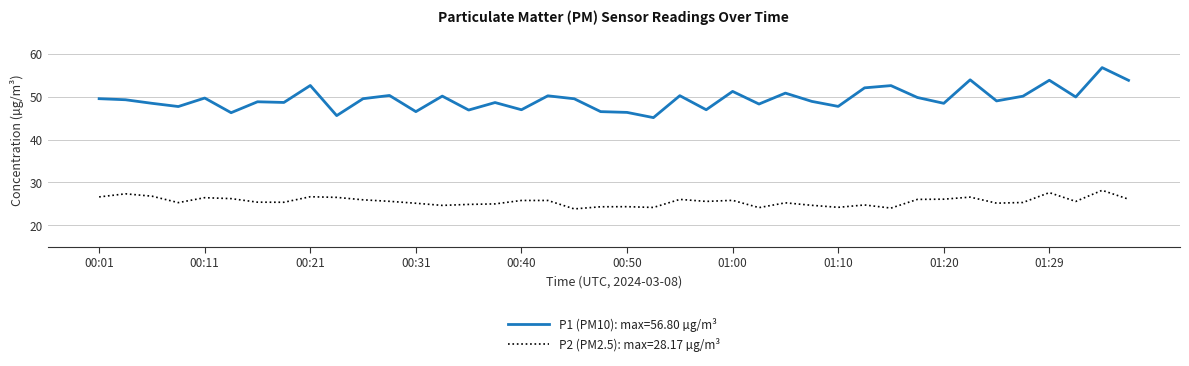

True or false: P1 (PM10): max=56.80 µg/m³ and P2 (PM2.5): max=28.17 µg/m³ intersect in this chart.

False